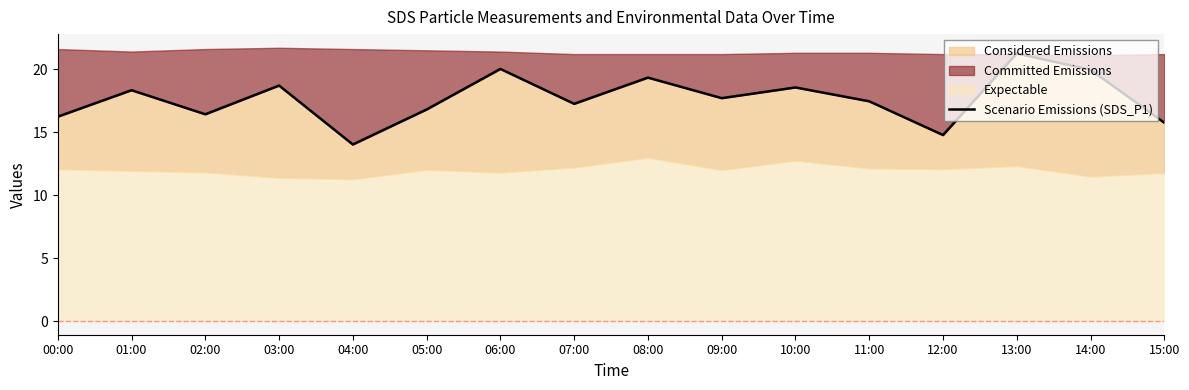

List the labels in order of value, smallest first.

04:00, 12:00, 15:00, 00:00, 02:00, 05:00, 07:00, 11:00, 09:00, 01:00, 10:00, 03:00, 08:00, 14:00, 06:00, 13:00